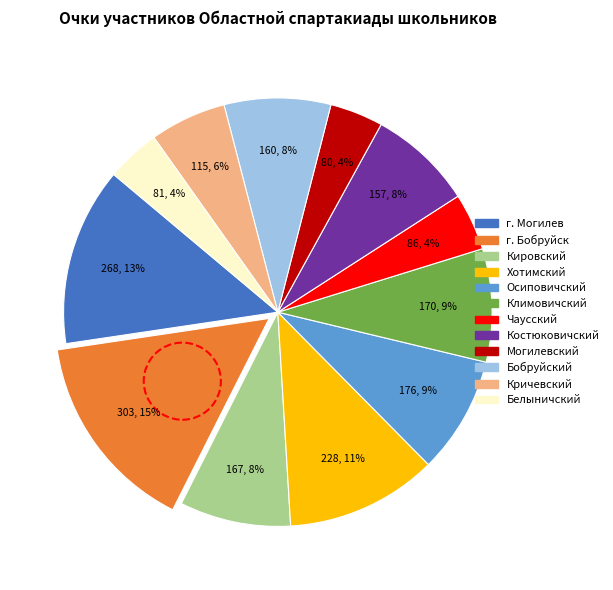

Does Костюковичский represent more than half of the total?

No